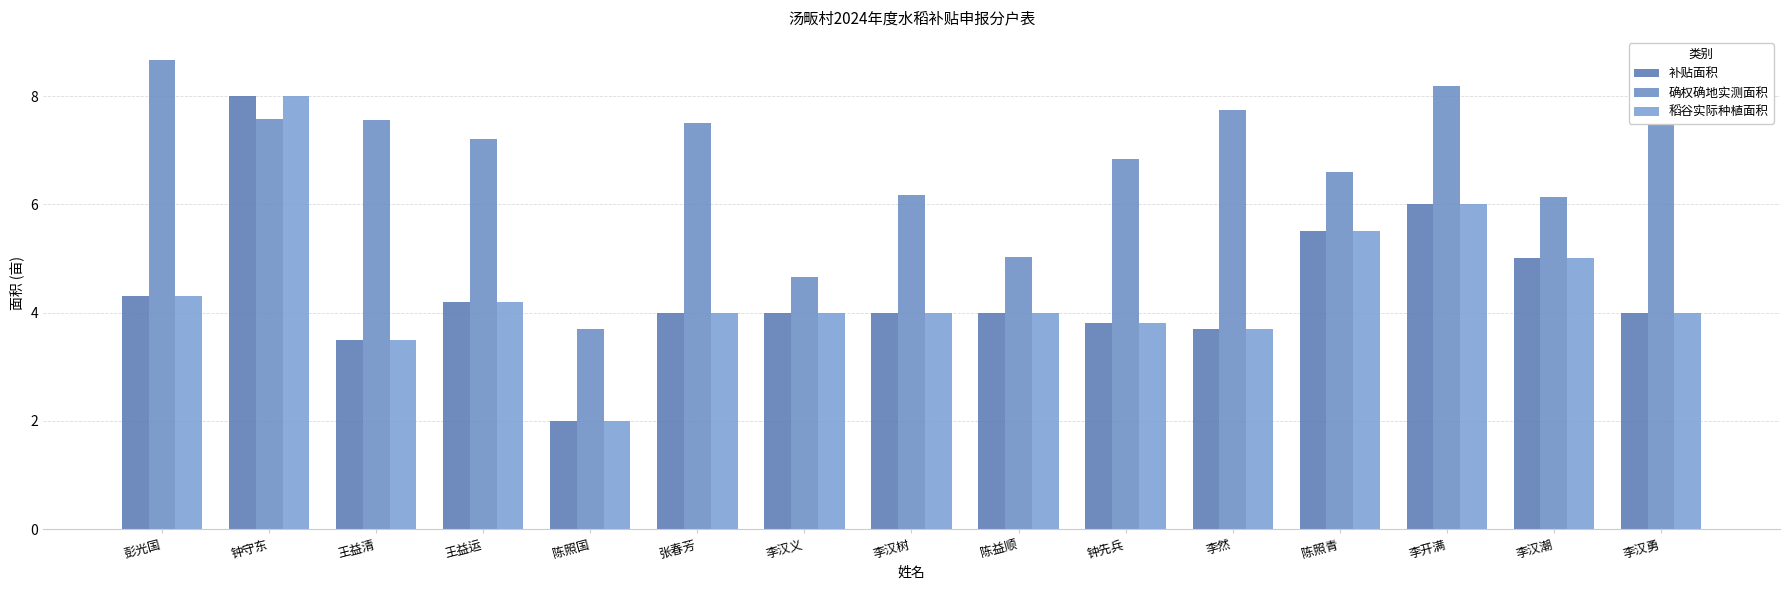

Which series has the widest spread of values?

补贴面积